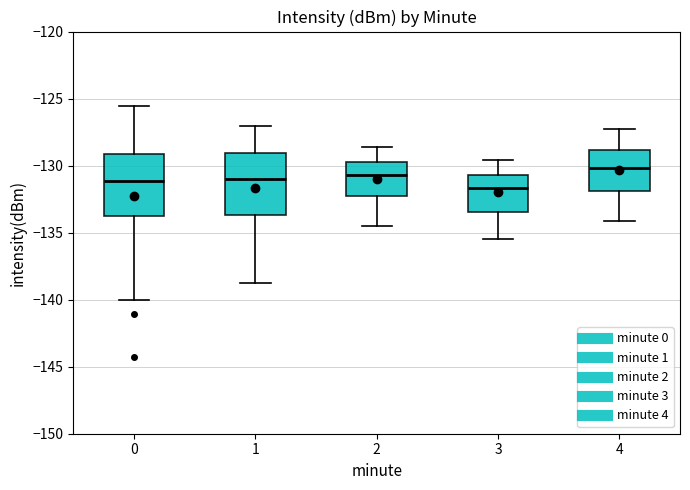

Reading left to right, read every box against the y-axis: the position of its median line, the range the box covers, and the ends of its whiskers. The values are not printed on the chart, so give them approximately, as read against the axis.

0: median -131.0, box -133.5 to -129.0, whiskers -140.0 to -125.5
1: median -131.0, box -133.5 to -129.0, whiskers -138.5 to -127.0
2: median -130.5, box -132.0 to -129.5, whiskers -134.5 to -128.5
3: median -131.5, box -133.5 to -130.5, whiskers -135.5 to -129.5
4: median -130.0, box -132.0 to -129.0, whiskers -134.0 to -127.5